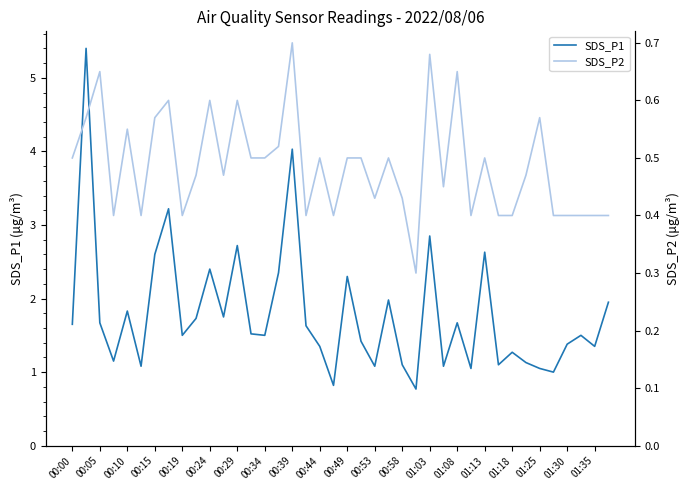

What is the maximum value for SDS_P1?

5.4